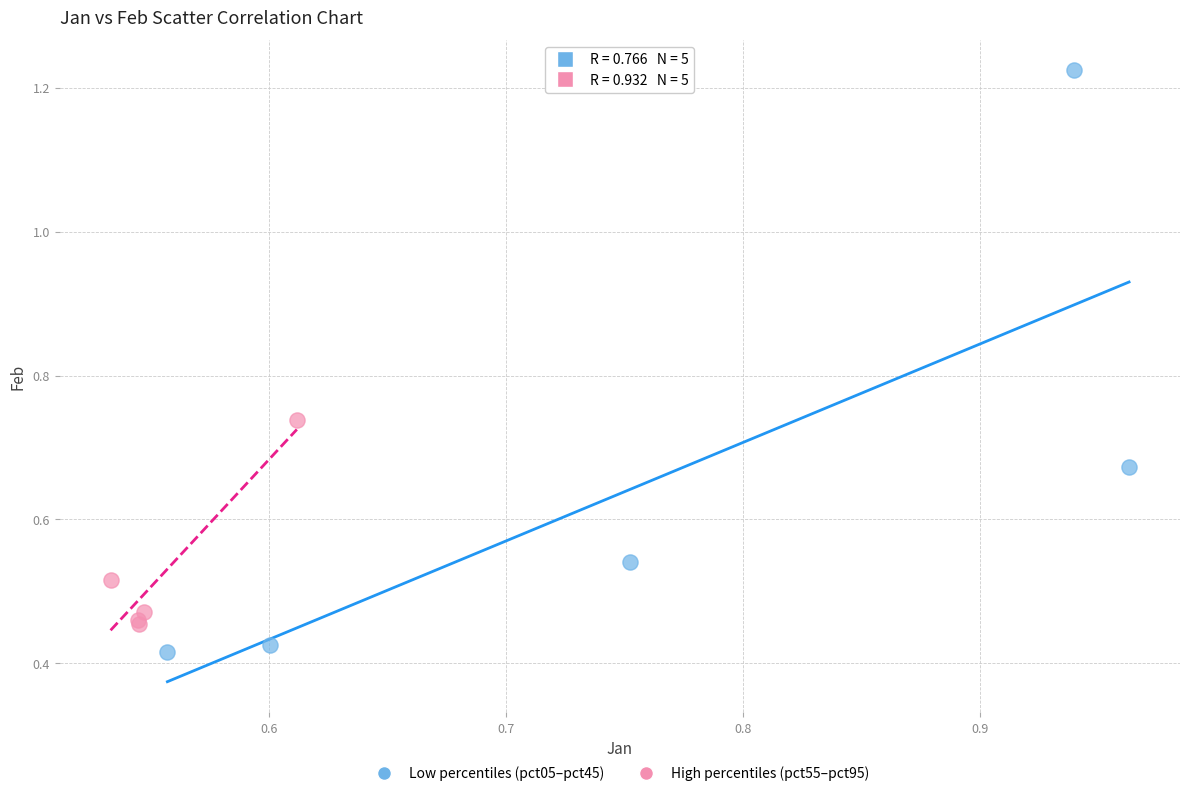

Which series has the largest Y range (max minus min)?

Low percentiles (pct05–pct45)